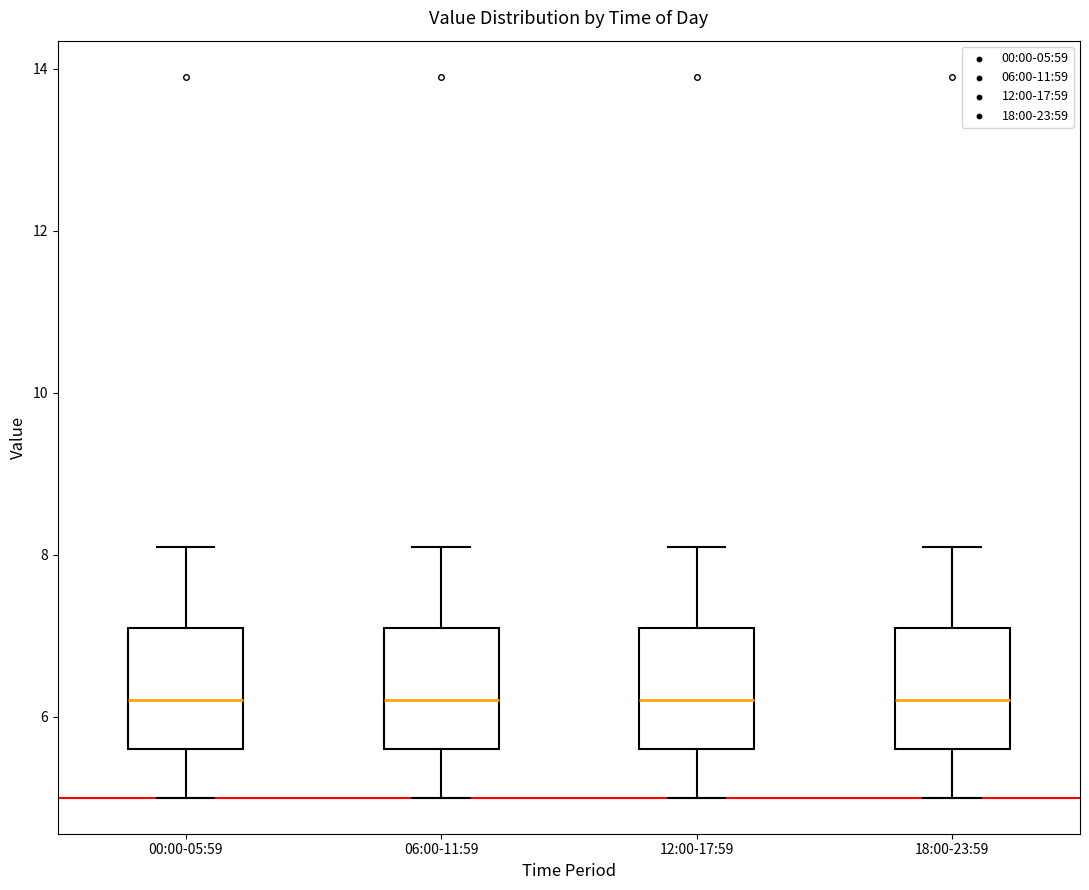

Reading left to right, transcribe this box plot: for each box, give where its median line is, the range the box spans, and where its two whiskers end, as read against the y-axis. The values are not printed on the chart, so give them approximately, as read against the axis.

00:00-05:59: median 6.2, box 5.6 to 7.2, whiskers 5.0 to 8.2
06:00-11:59: median 6.2, box 5.6 to 7.2, whiskers 5.0 to 8.2
12:00-17:59: median 6.2, box 5.6 to 7.2, whiskers 5.0 to 8.2
18:00-23:59: median 6.2, box 5.6 to 7.2, whiskers 5.0 to 8.2